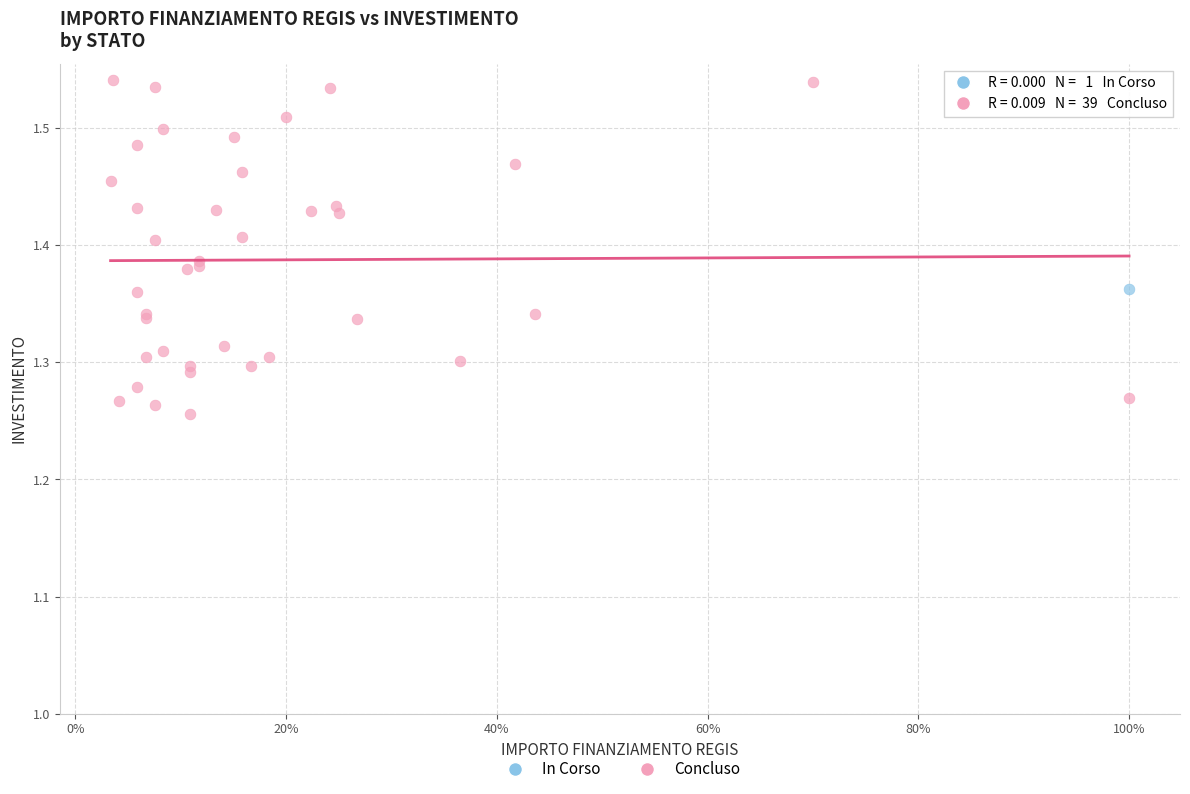

What are all the series names shown in the legend?

In Corso, Concluso